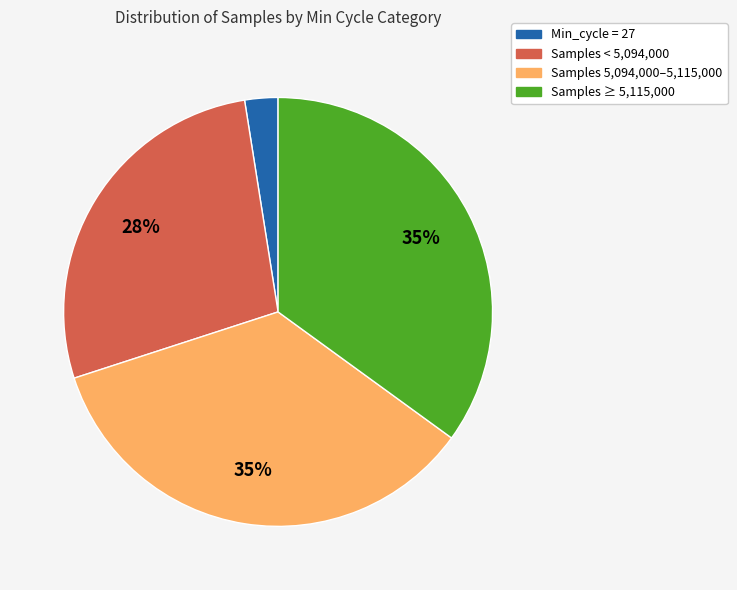

How many segments does this pie chart have?

4